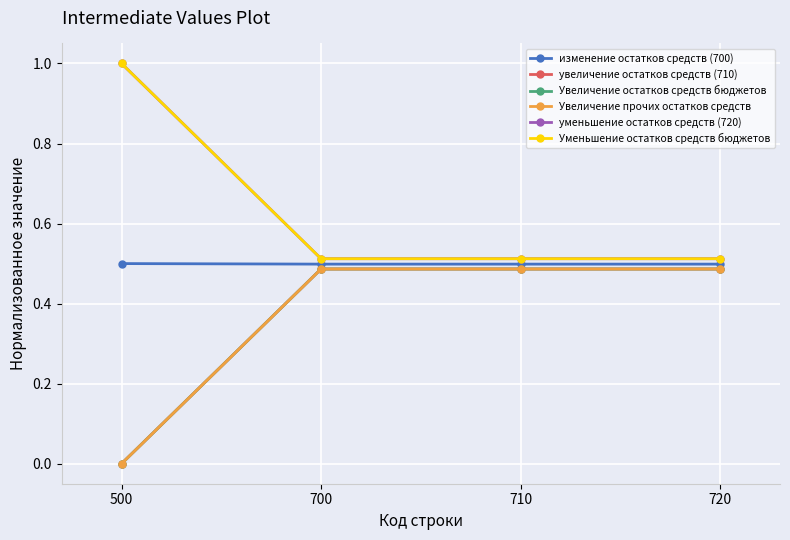

Reading left to right, transcribe all the data shown in this chart.

изменение остатков средств (700): 500=0.5	700=0.5	710=0.5	720=0.5
увеличение остатков средств (710): 500=0.0	700=0.5	710=0.5	720=0.5
Увеличение остатков средств бюджетов: 500=0.0	700=0.5	710=0.5	720=0.5
Увеличение прочих остатков средств: 500=0.0	700=0.5	710=0.5	720=0.5
уменьшение остатков средств (720): 500=1.0	700=0.5	710=0.5	720=0.5
Уменьшение остатков средств бюджетов: 500=1.0	700=0.5	710=0.5	720=0.5